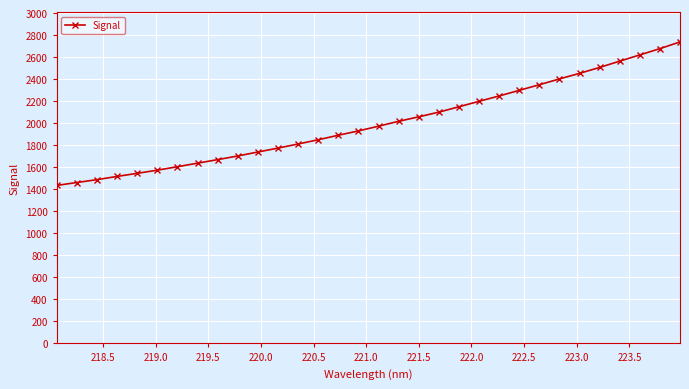

How many series are shown in this chart?

1